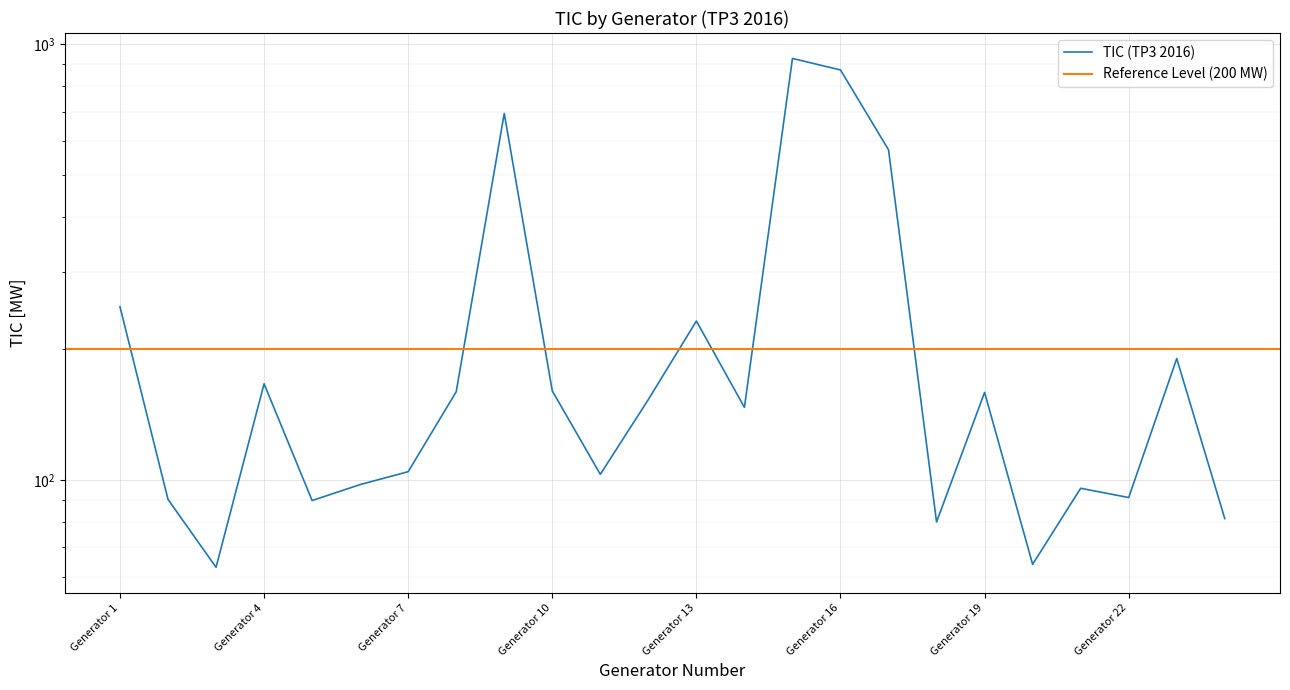

Does the chart display data point markers on the line(s)?

No